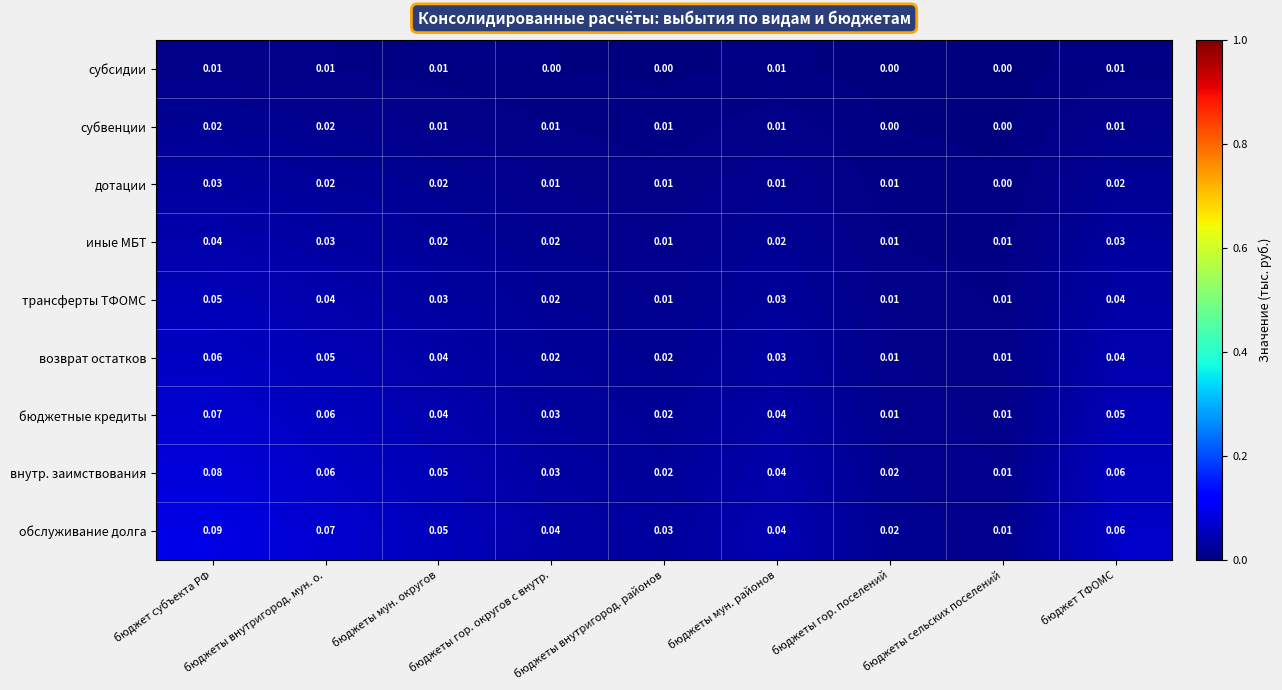

Which label corresponds to the largest value in the chart?

бюджет субъекта РФ